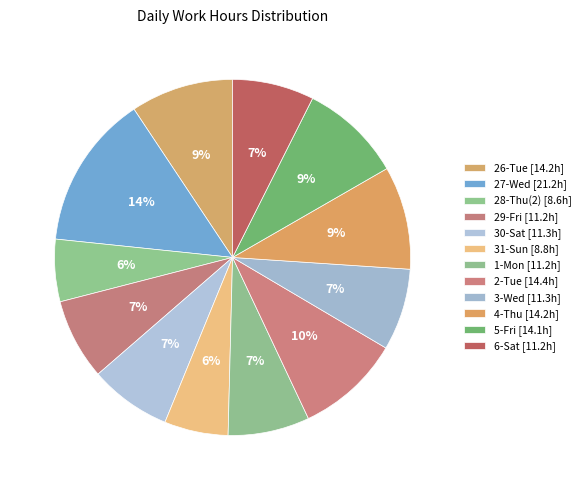

How many segments does this pie chart have?

12